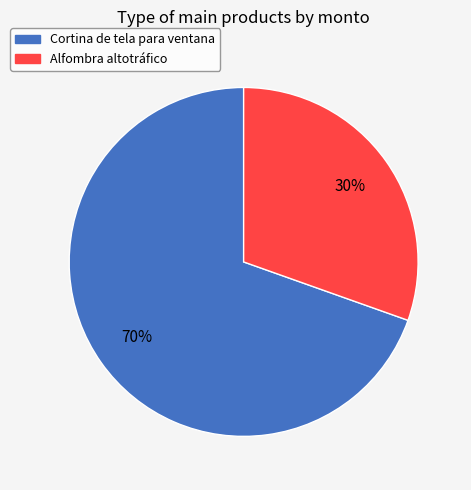

Do Alfombra altotráfico and Cortina de tela para ventana together represent more than half of the pie?

Yes